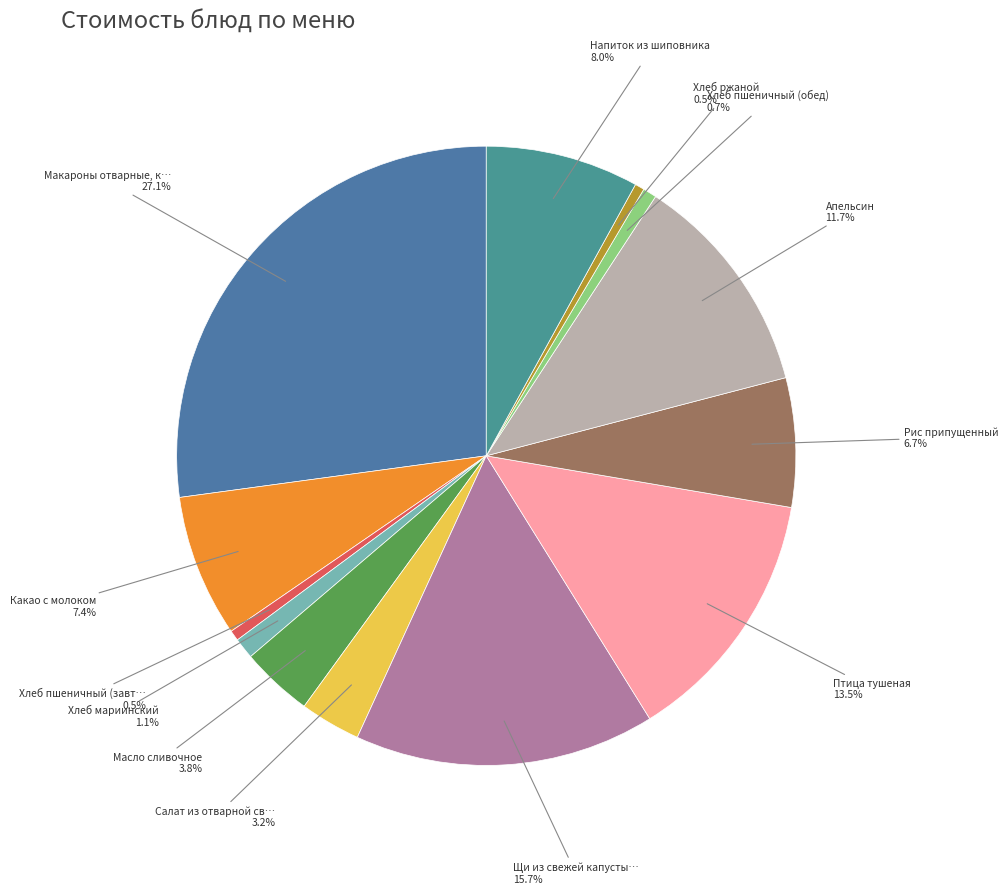

Which slice is the smallest?

Хлеб ржаной